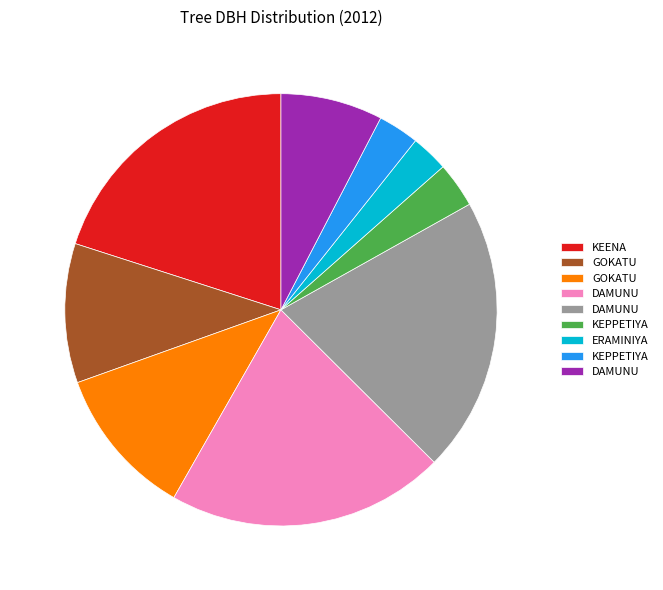

Is there any slice that represents more than half of the pie?

No